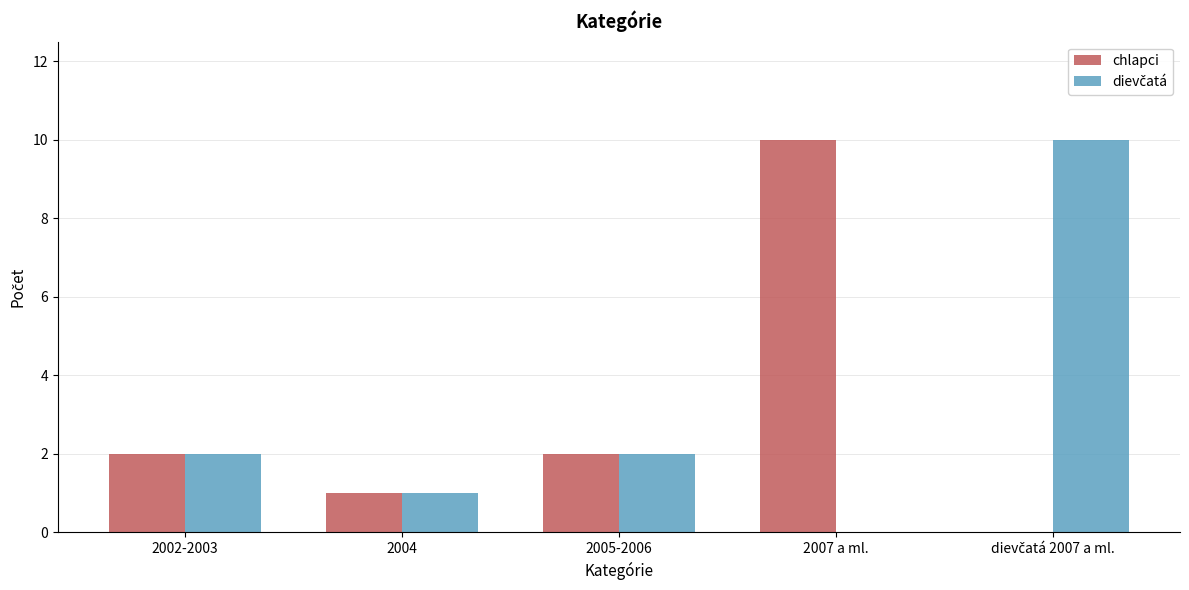

What is the total value across all series at 2004?

2